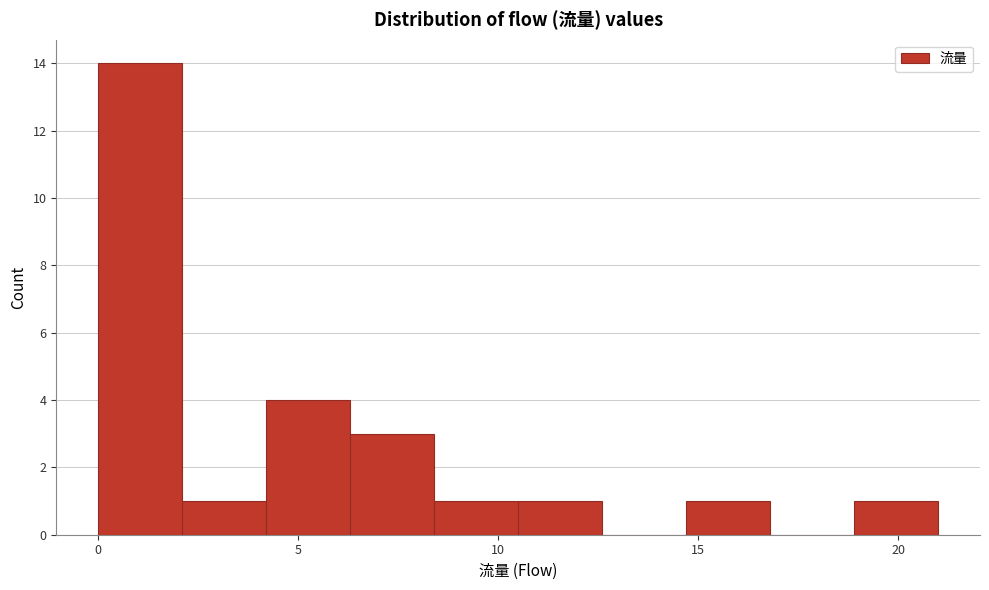

Which range on the x-axis has the tallest bar?

0.0 to 2.1